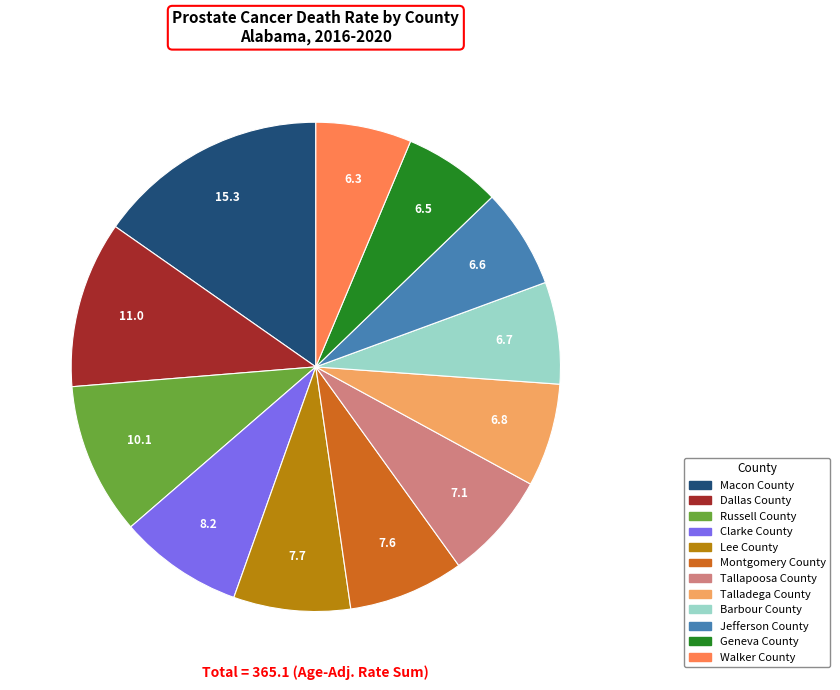

Approximately how many times larger is the value at Walker County compared to Lee County?

0.8